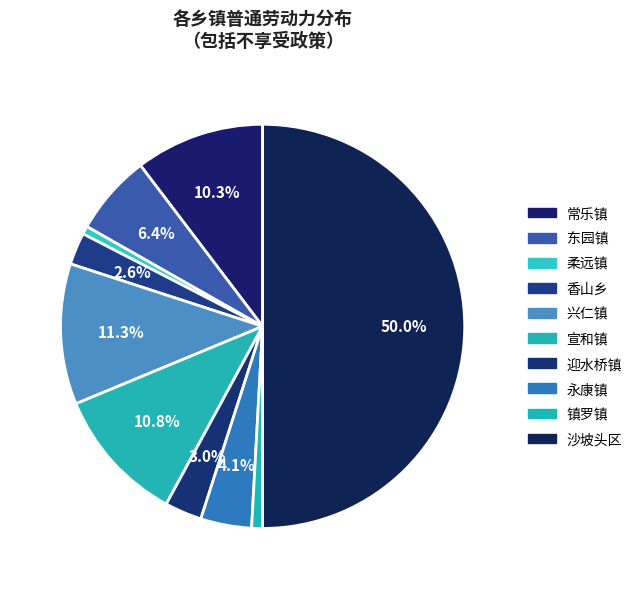

Which has a higher value, 东园镇 or 兴仁镇?

兴仁镇